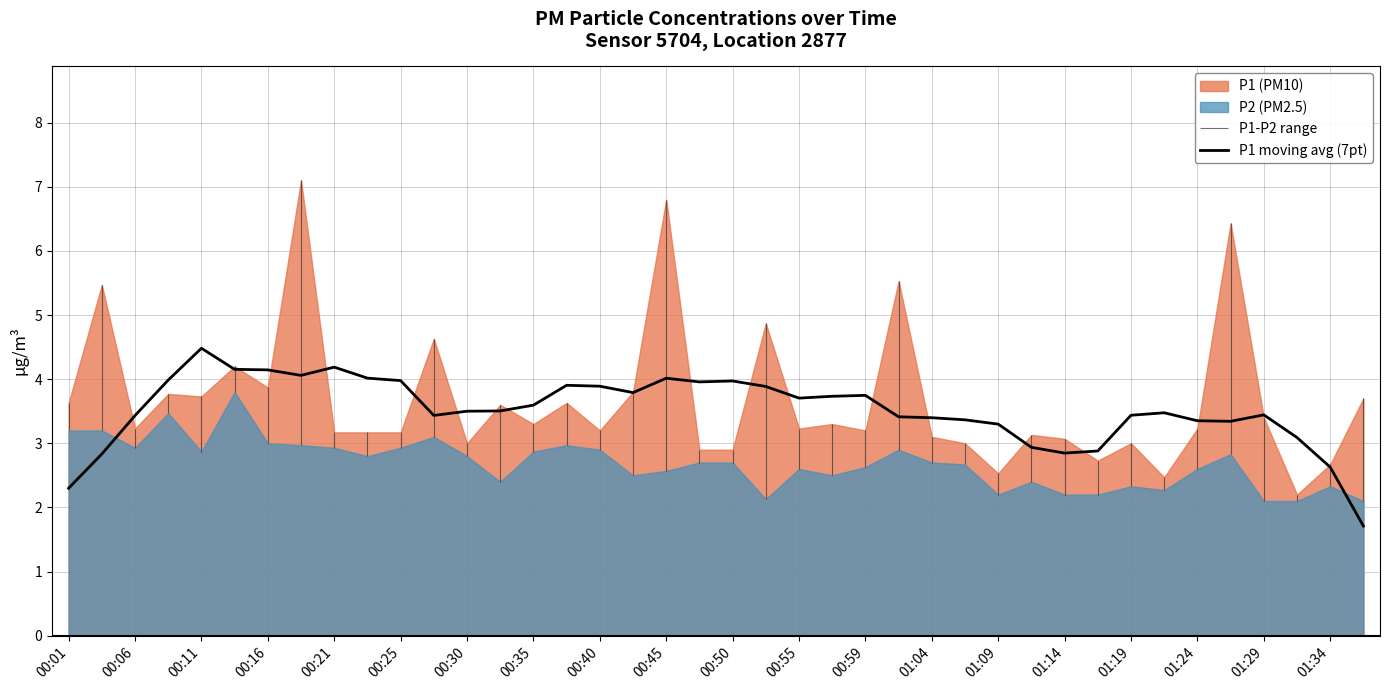

At which label does P1 moving avg (7pt) reach its peak?

00:11